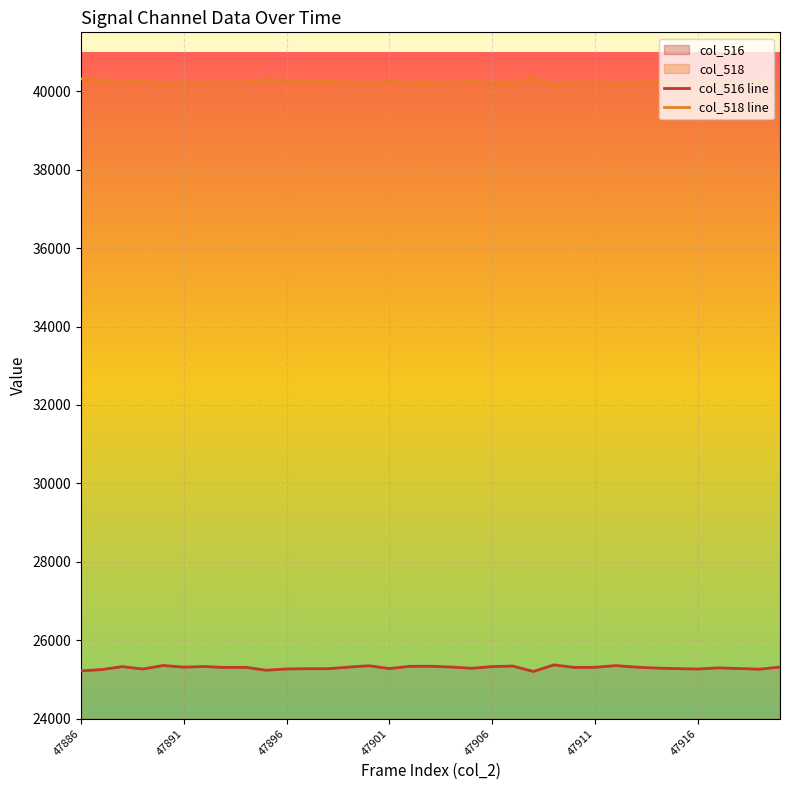

What are all the series names shown in the legend?

col_516 line, col_518 line